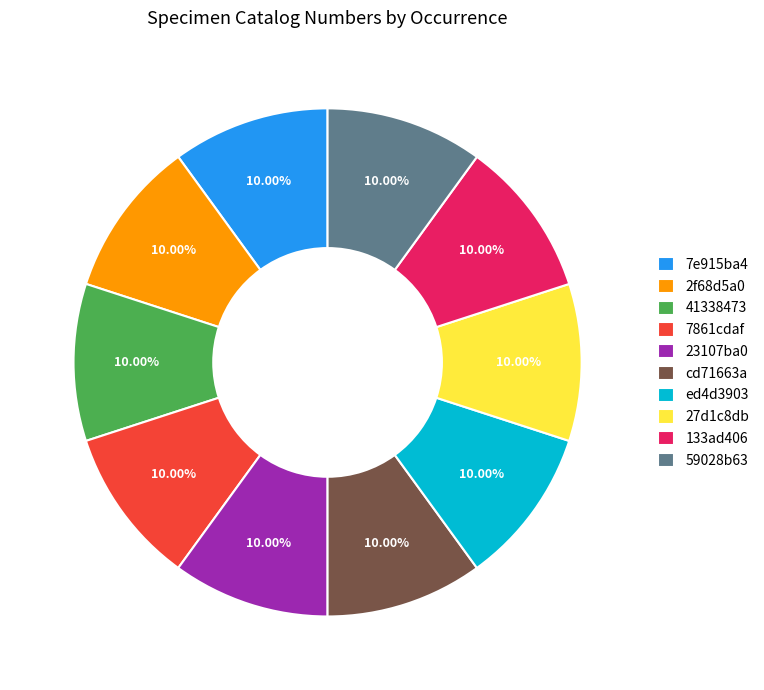

Approximately how many times larger is the value at 27d1c8db compared to 7861cdaf?

1.0